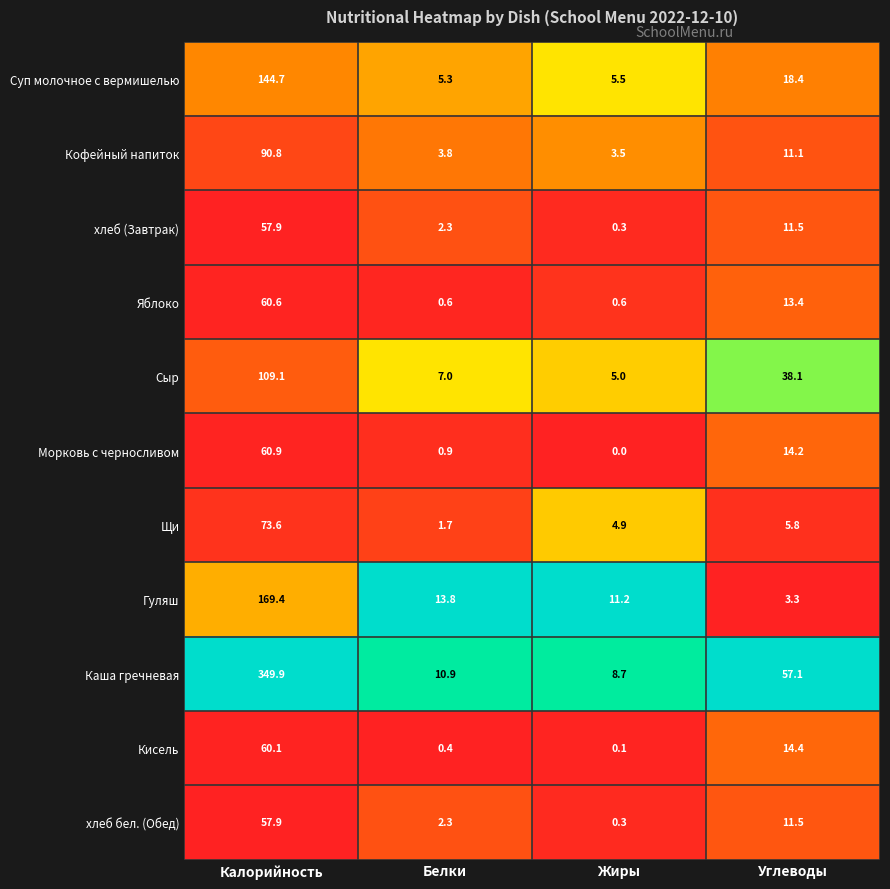

What is the total value across all series at Жиры?

40.1